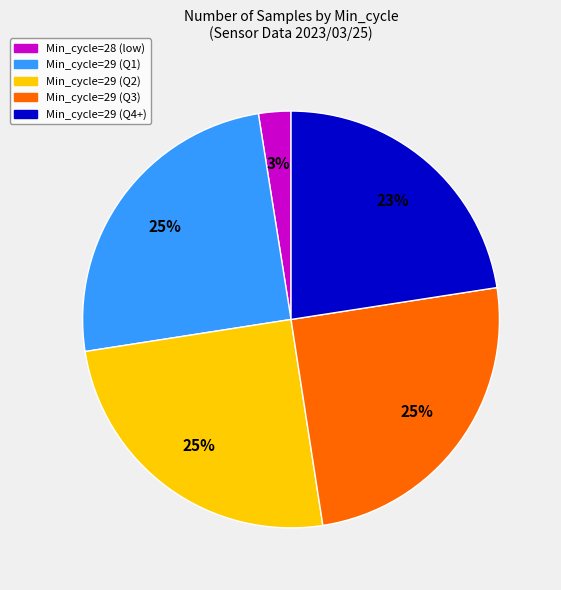

To the nearest percent, what is the average slice percentage?

20%